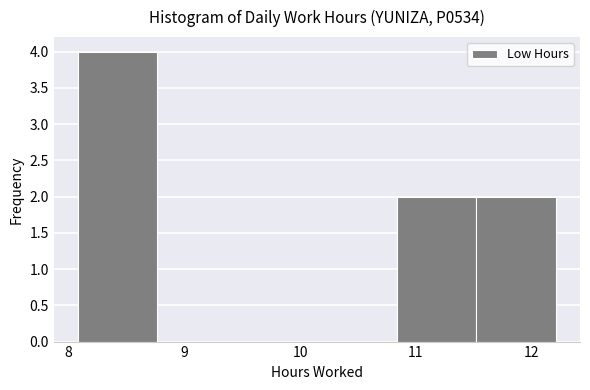

Reading left to right, list every bar in this chart as the range it spans on the x-axis followed by its height. Neither the bar edges nor the heights are printed on the chart, so give them approximately, as read against the axes.

8.1 to 8.8: 4
8.8 to 9.5: 0
9.5 to 10.1: 0
10.1 to 10.8: 0
10.8 to 11.5: 2
11.5 to 12.2: 2